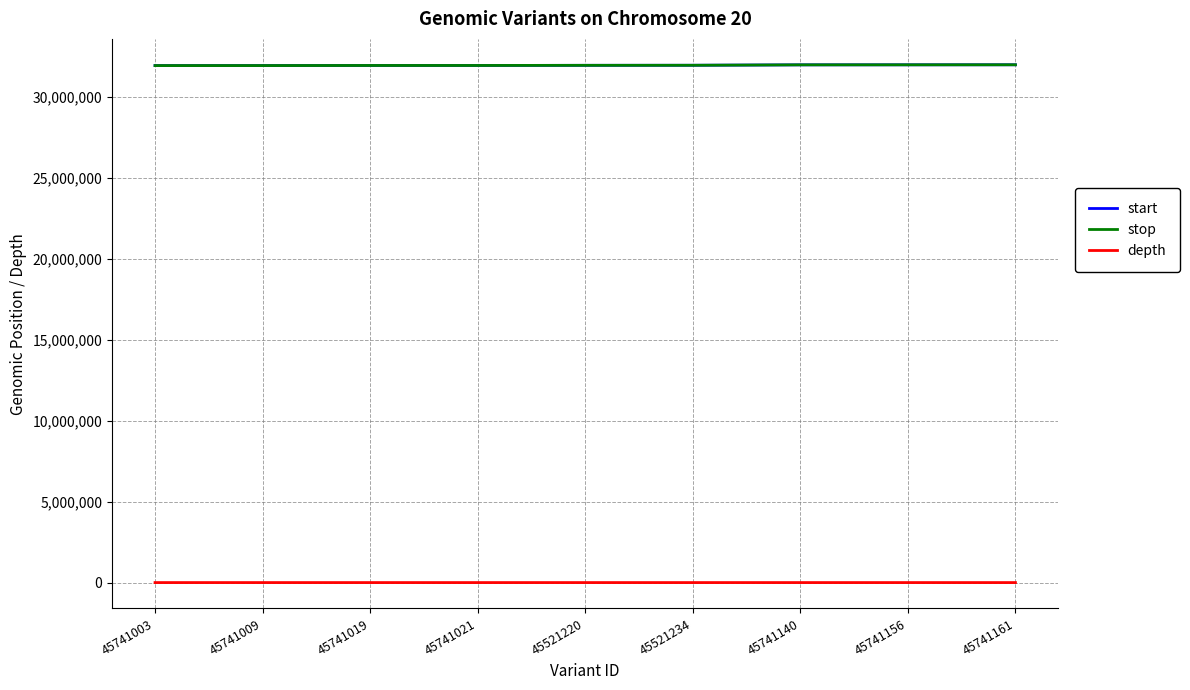

What is the spread (max minus min) of values at 45521234?

31947389